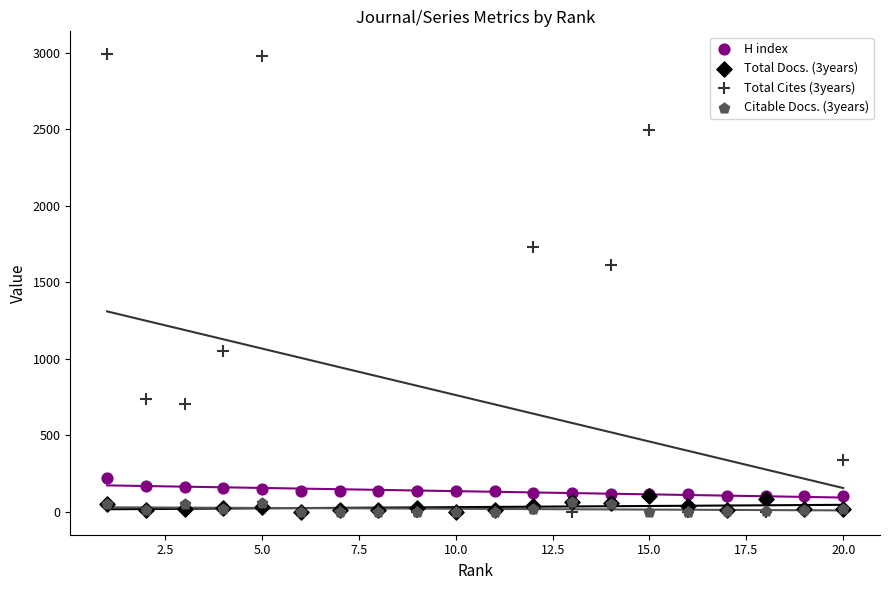

What are all the series names shown in the legend?

H index, Total Docs. (3years), Total Cites (3years), Citable Docs. (3years)